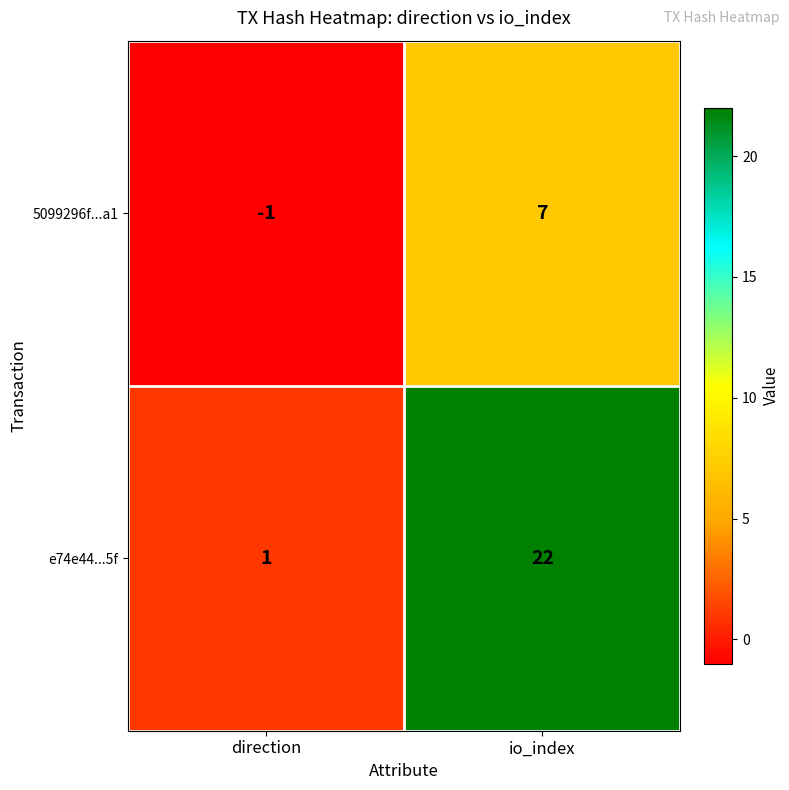

Where is 5099296f...a1 nearest to the value 3?

direction